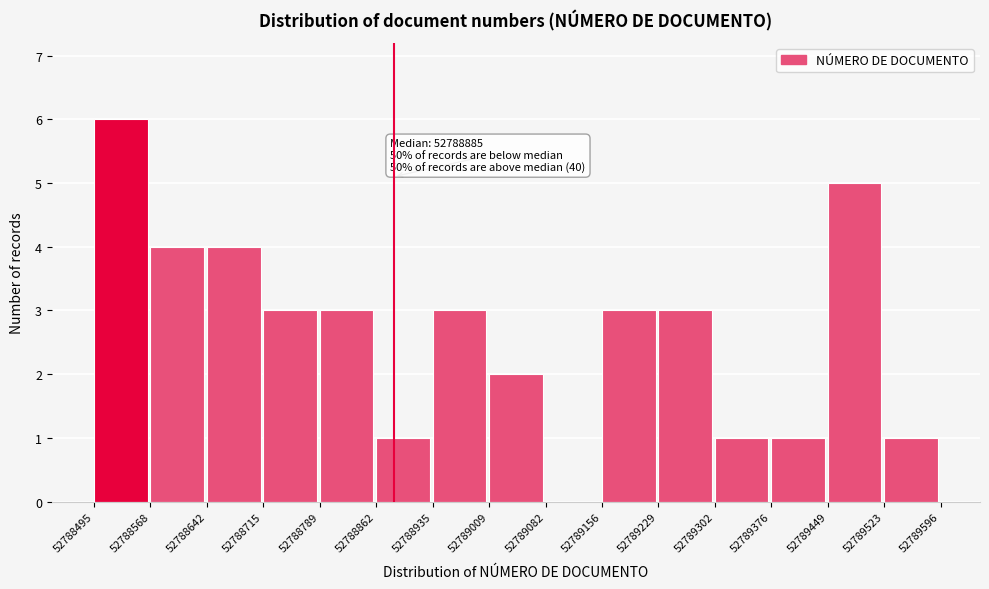

Over which range of the x-axis is the bar tallest?

52788495 to 52788568